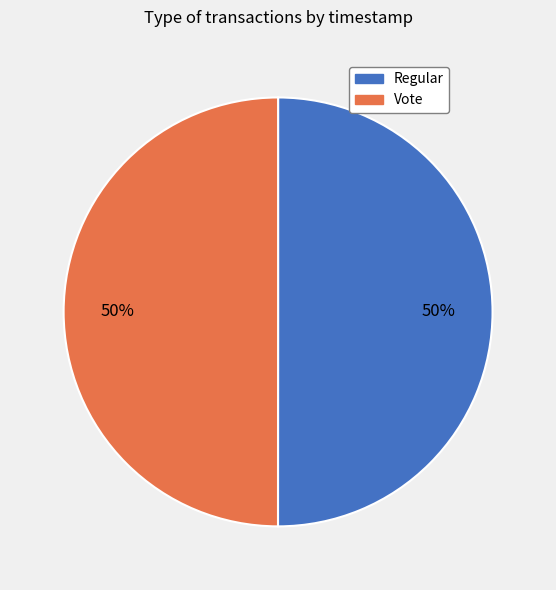

Approximately how many times larger is the value at Regular compared to Vote?

1.0